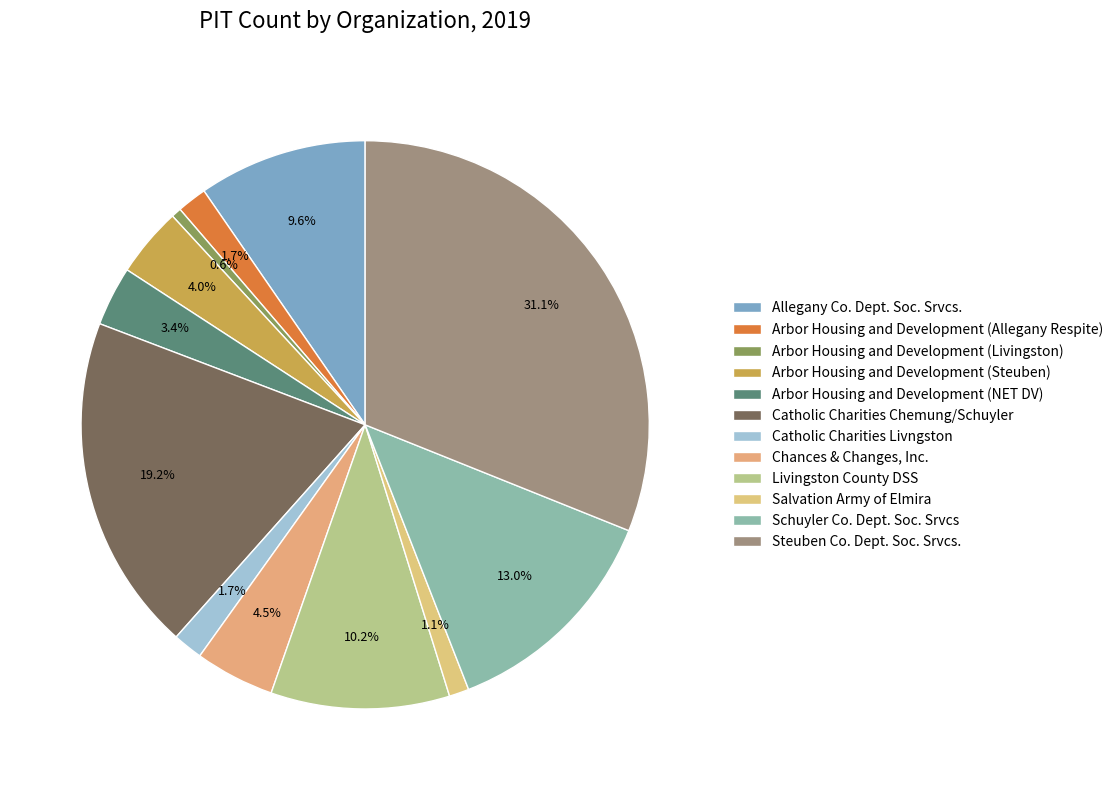

Is it true that Catholic Charities Chemung/Schuyler is 4% of the pie?

False